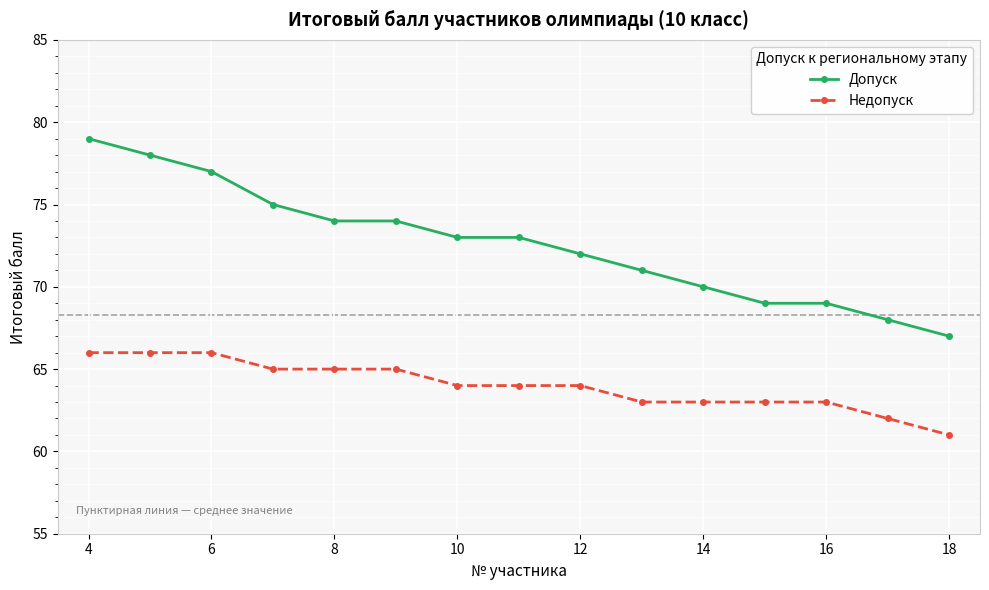

Reading right to left, transcribe all the data shown in this chart.

Допуск: 67	68	69	69	70	71	72	73	73	74	74	75	77	78	79
Недопуск: 61	62	63	63	63	63	64	64	64	65	65	65	66	66	66